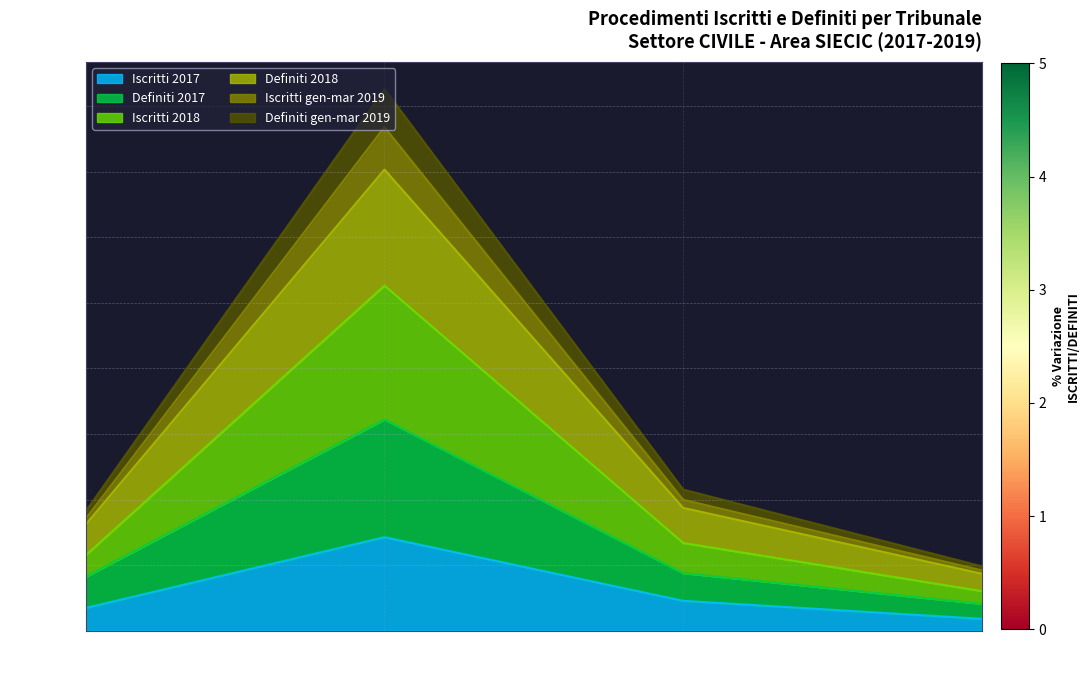

Is it true that Iscritti 2017 equals 2282 at Cosenza?

True